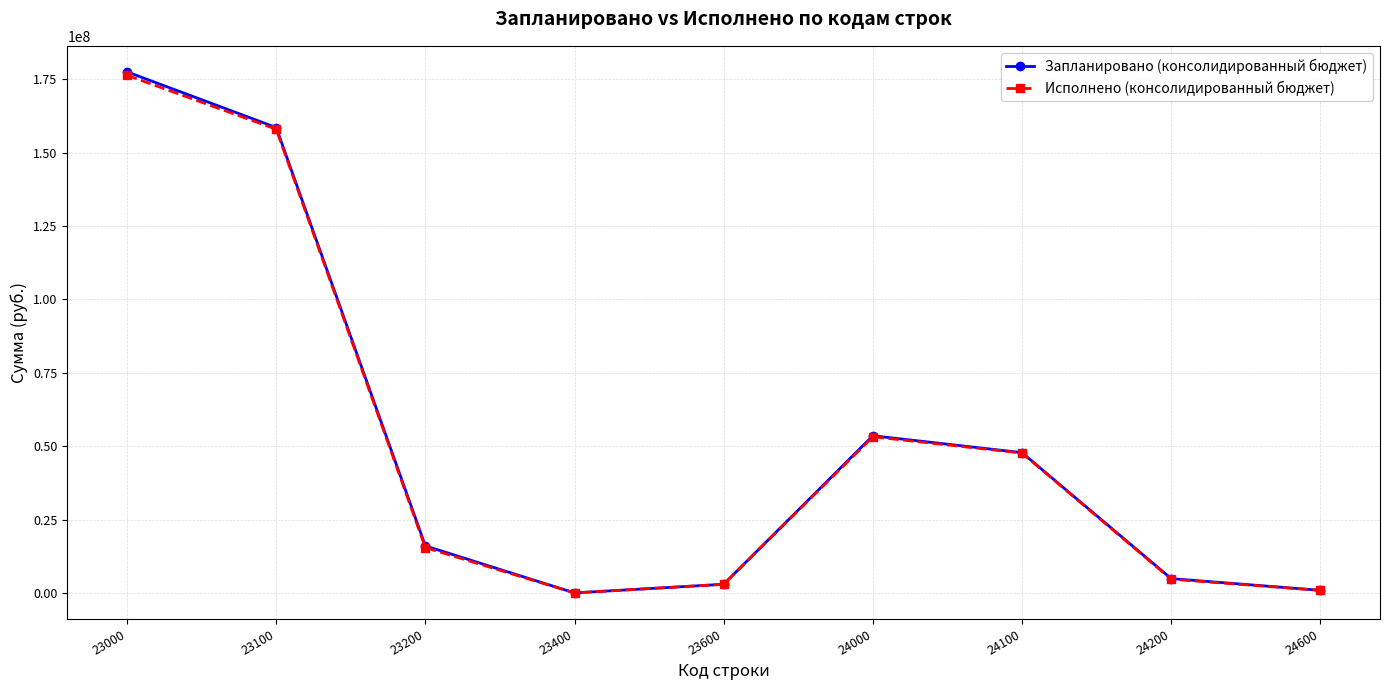

Is the value of Запланировано (консолидированный бюджет) at 23000 greater than the value of Исполнено (консолидированный бюджет) at 24200?

Yes